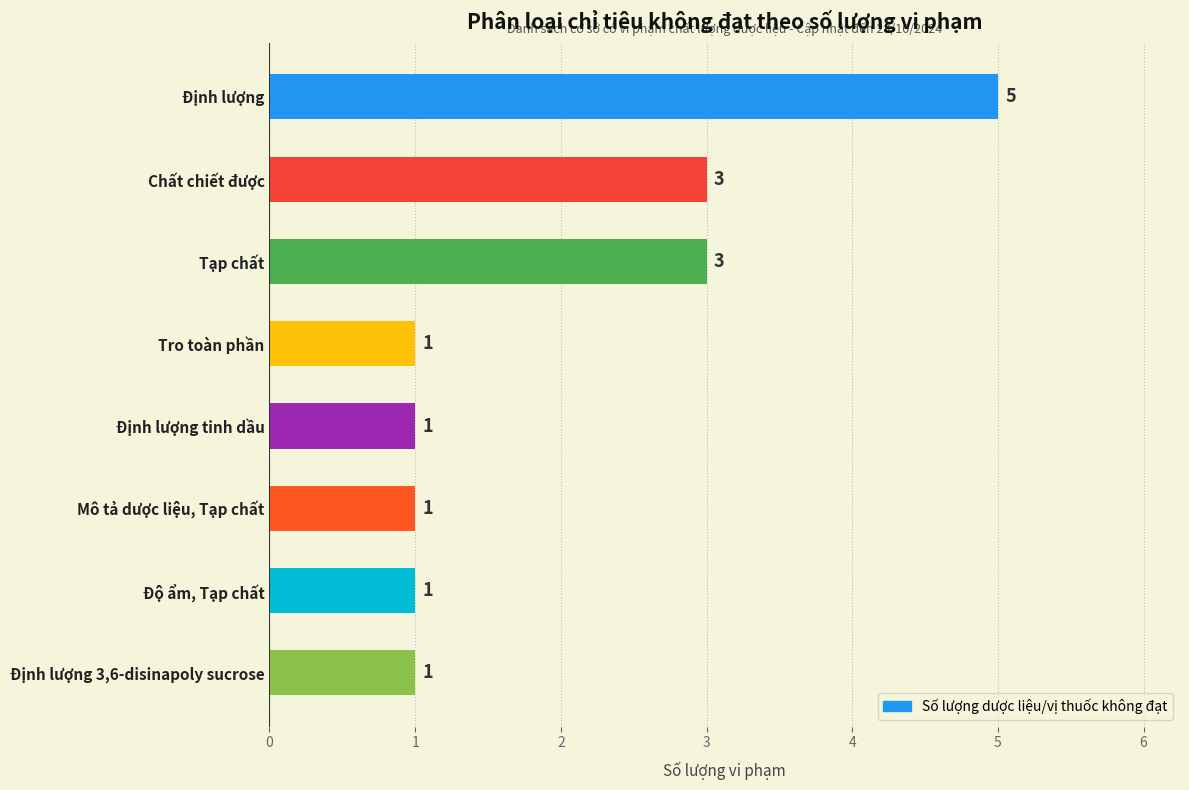

Which label corresponds to the largest value in the chart?

Định lượng